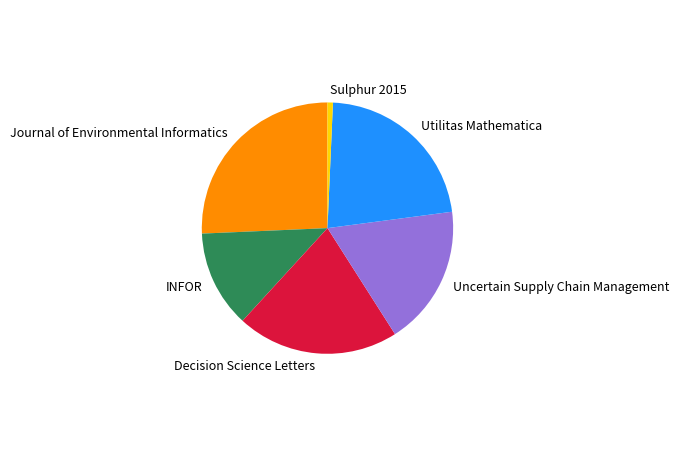

Which category has the biggest portion of the pie?

Journal of Environmental Informatics